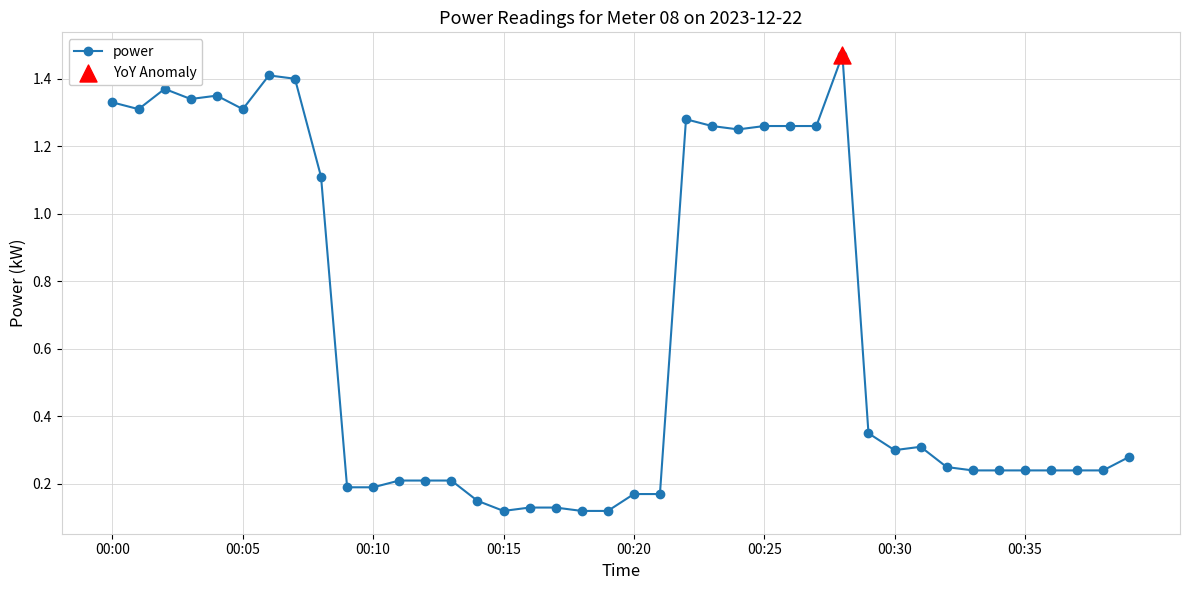

True or false: the data has more than 1 interior local peaks.

True